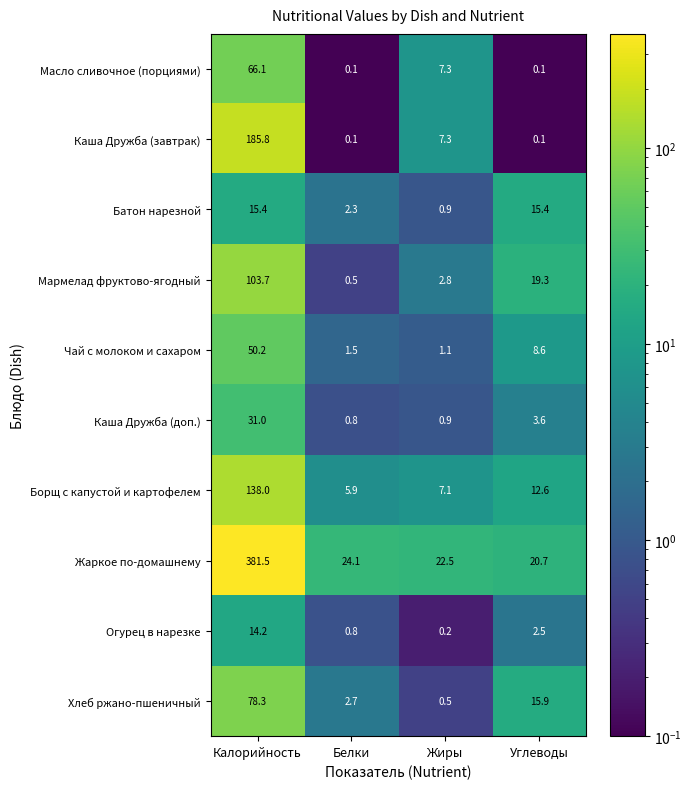

At which label does Чай с молоком и сахаром first exceed 8?

Калорийность